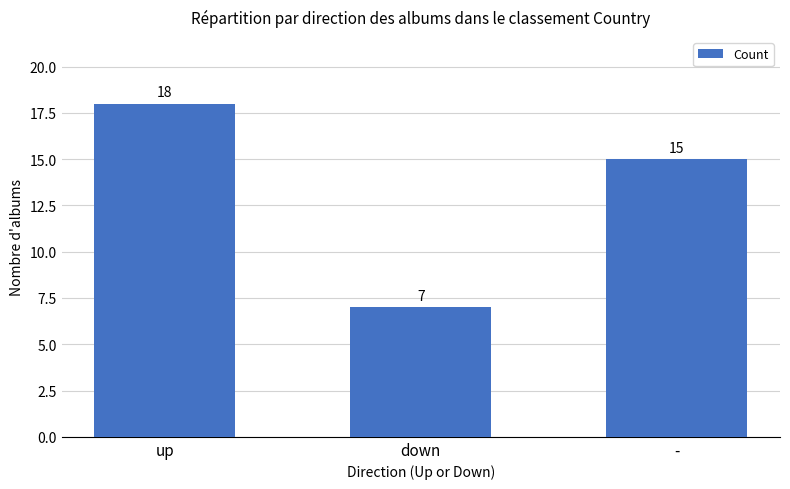

What is the value of the 2nd bar from the left?

7